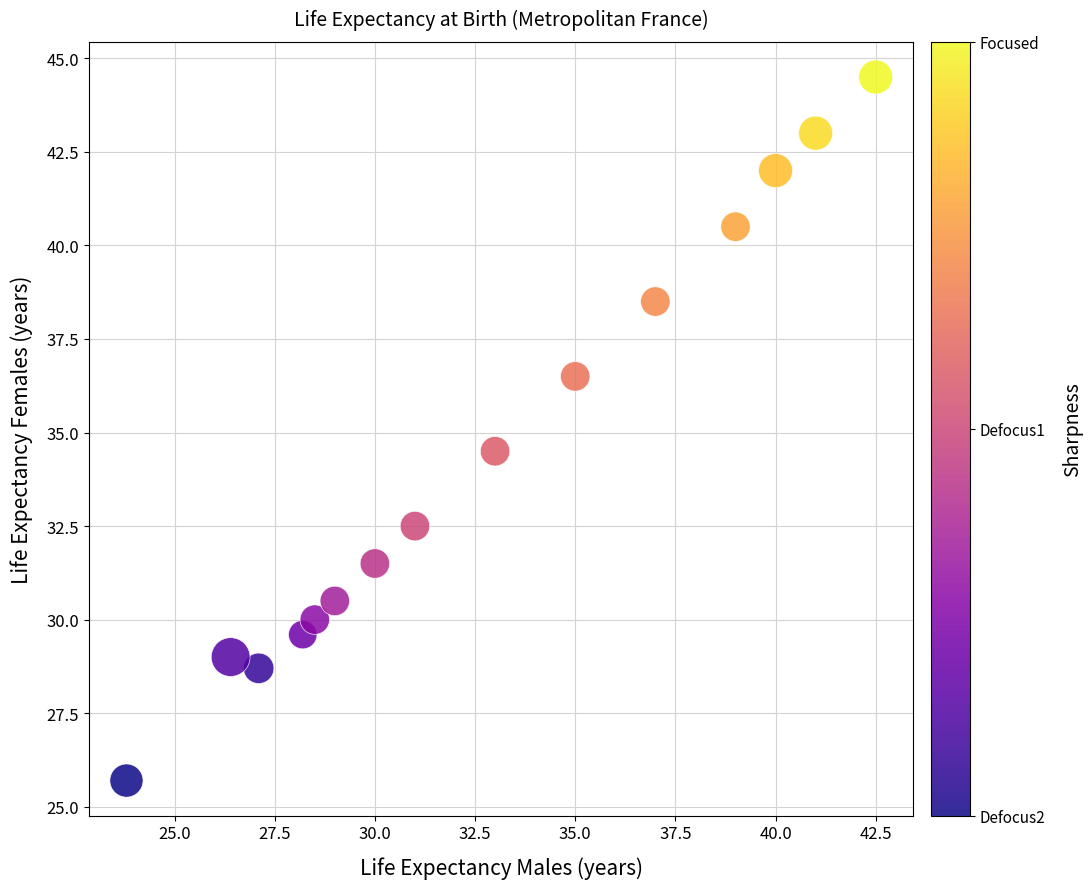

What Y value in the scatter plot is closest to 35?

34.5